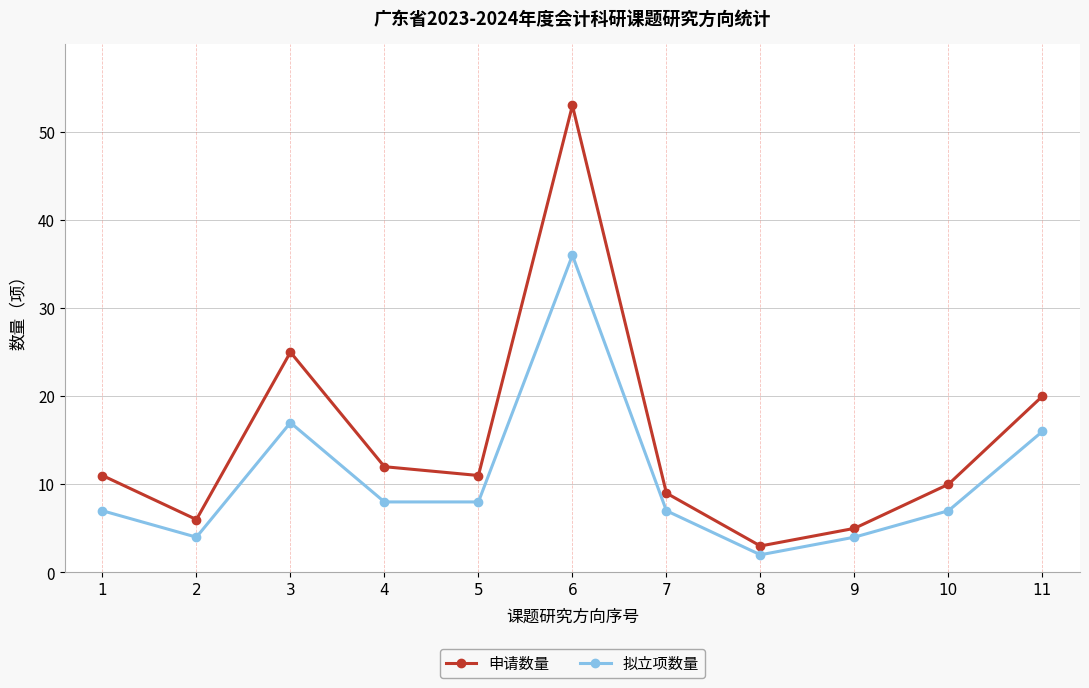

What is the difference between the 申请数量 values at 6 and 5?

42